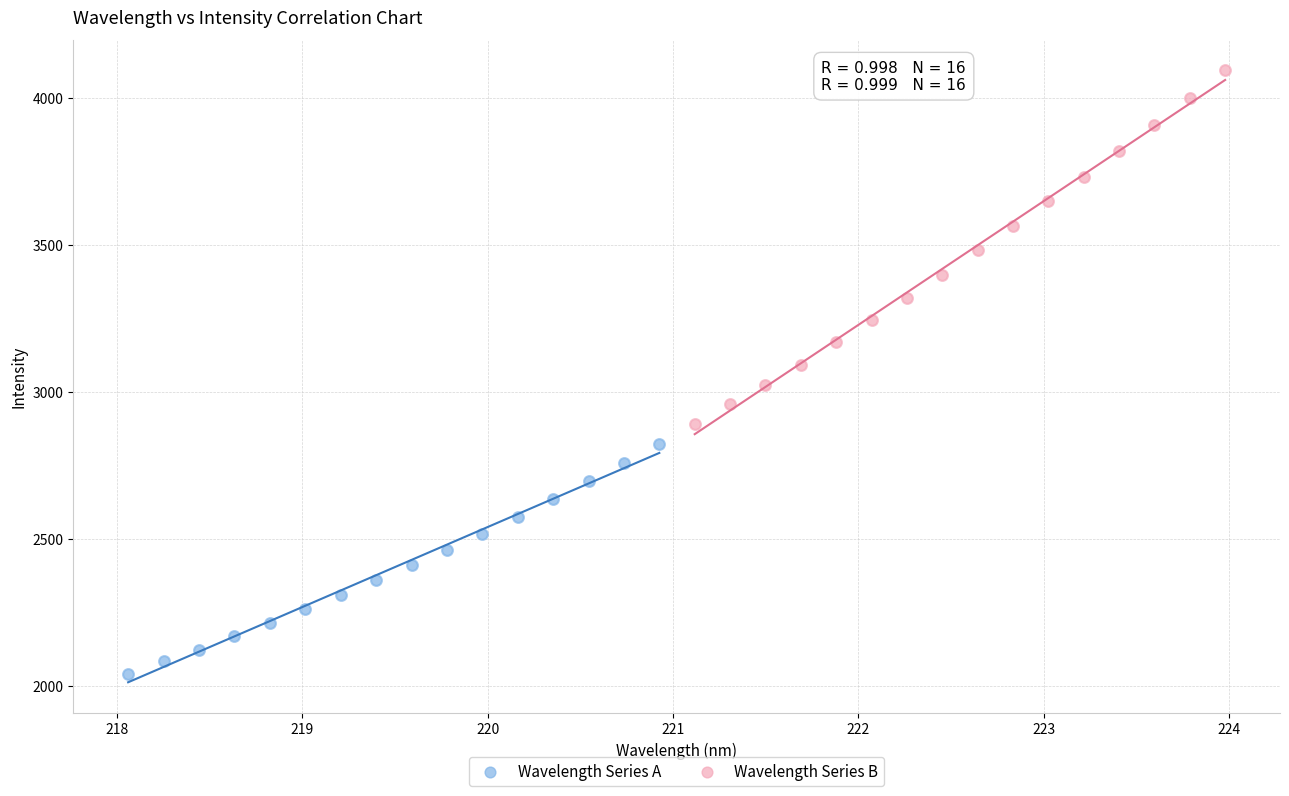

Which series reaches the minimum Y coordinate?

Wavelength Series A